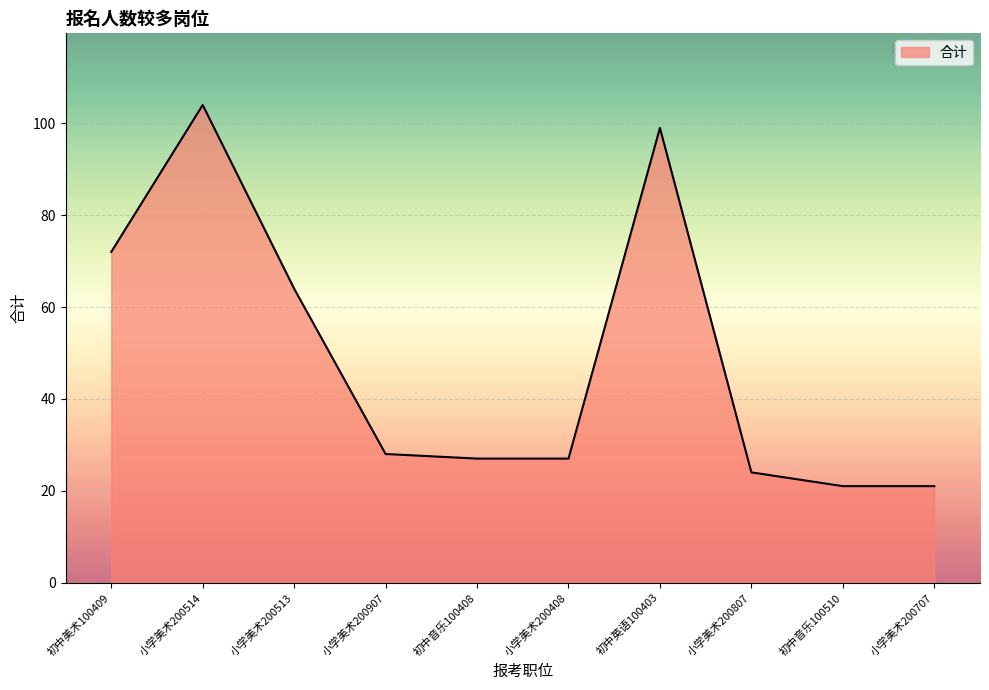

What is the minimum value shown in the chart?

21